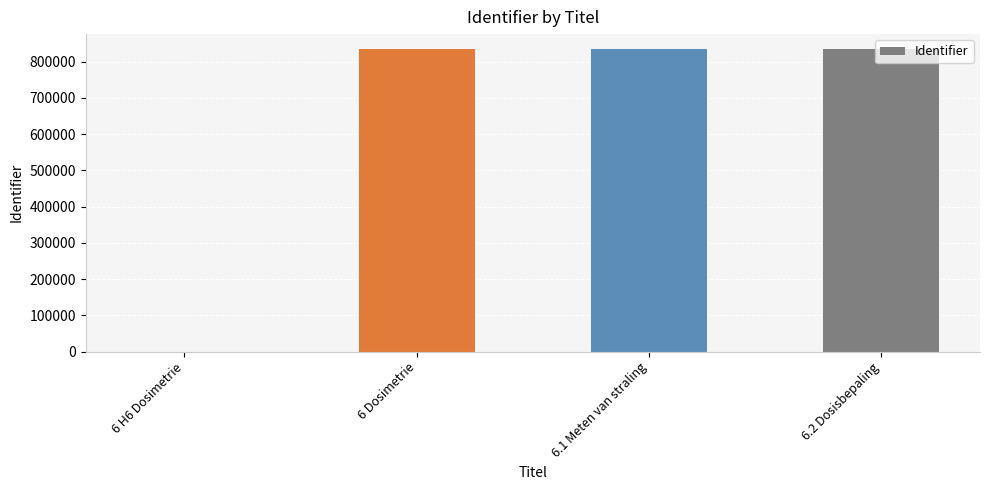

What is the sum of all values?

2503684